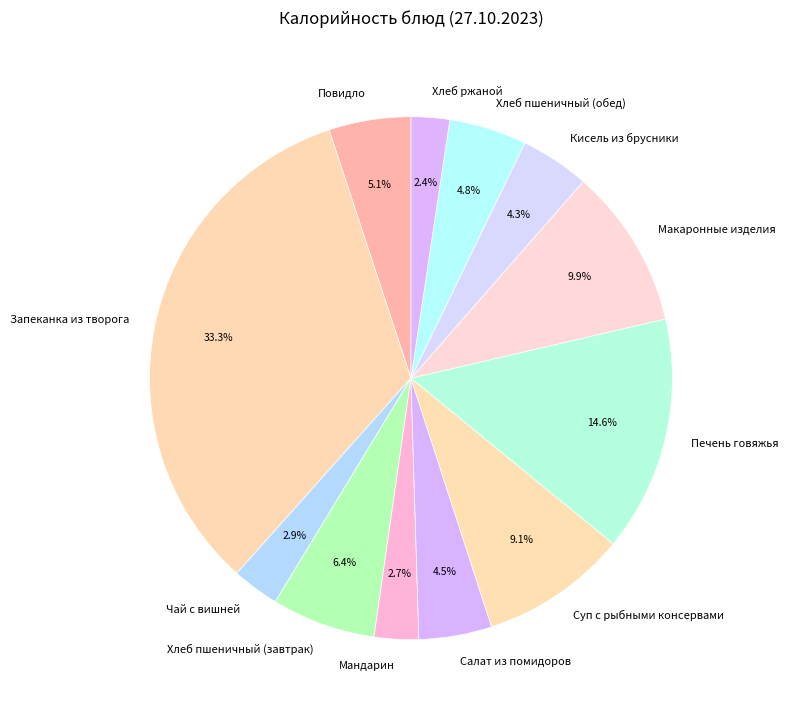

Which category has the biggest portion of the pie?

Запеканка из творога